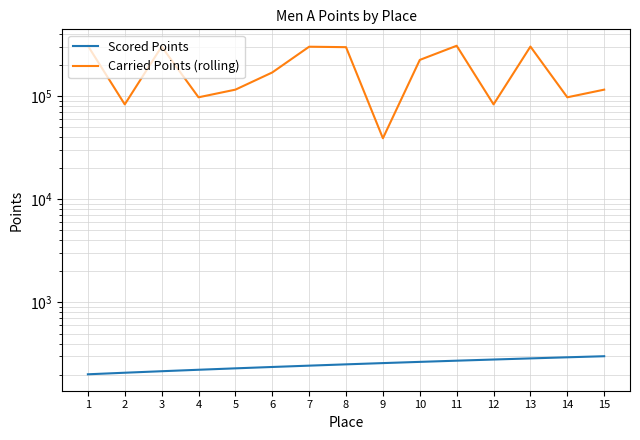

Where is the first local minimum for Carried Points (rolling)?

2